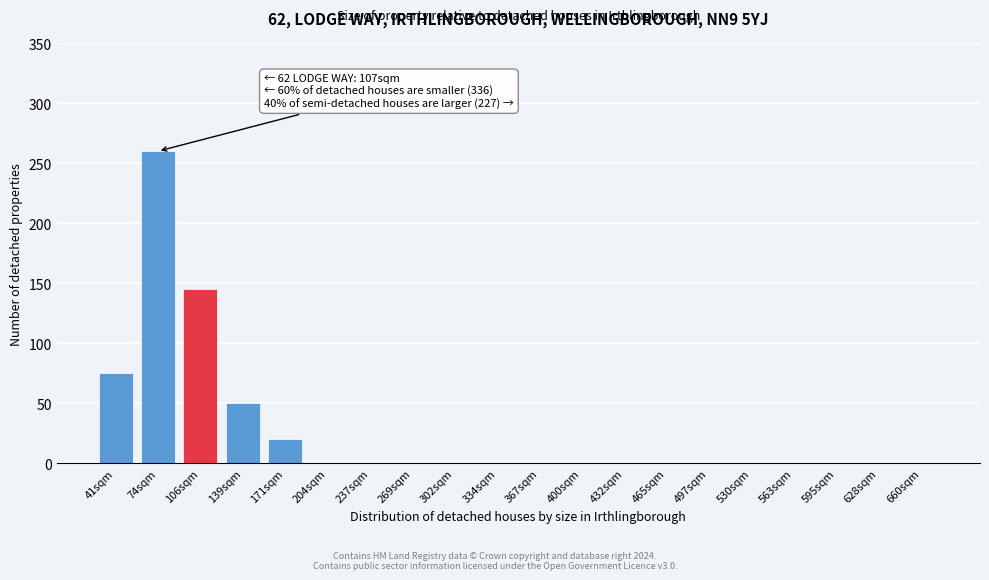

Reading left to right, transcribe all the data shown in this chart.

41sqm=75	74sqm=260	106sqm=145	139sqm=50	171sqm=20	204sqm=0	237sqm=0	269sqm=0	302sqm=0	334sqm=0	367sqm=0	400sqm=0	432sqm=0	465sqm=0	497sqm=0	530sqm=0	563sqm=0	595sqm=0	628sqm=0	660sqm=0